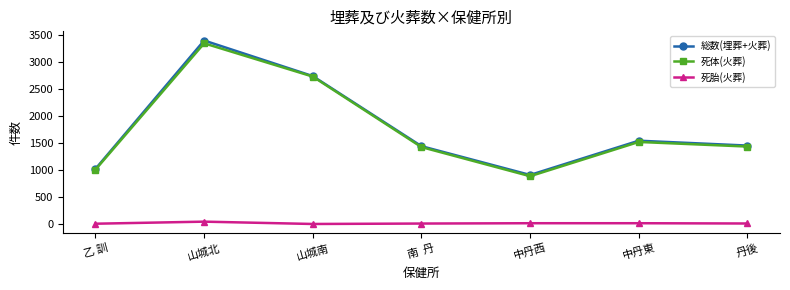

What is the sum of all 死胎(火葬) values?

156